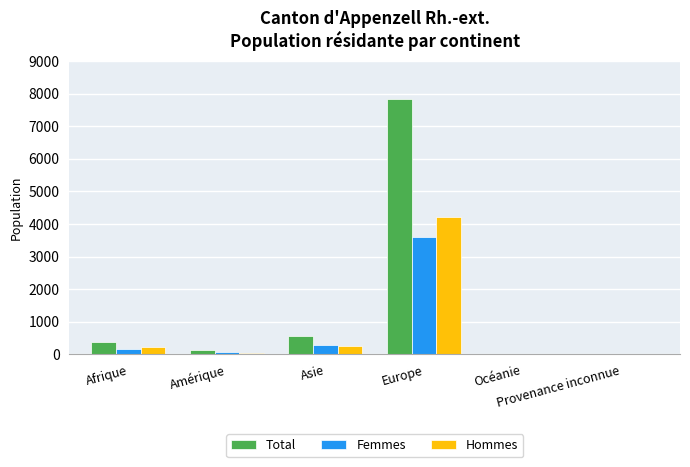

Which series has the largest total across all categories?

Total